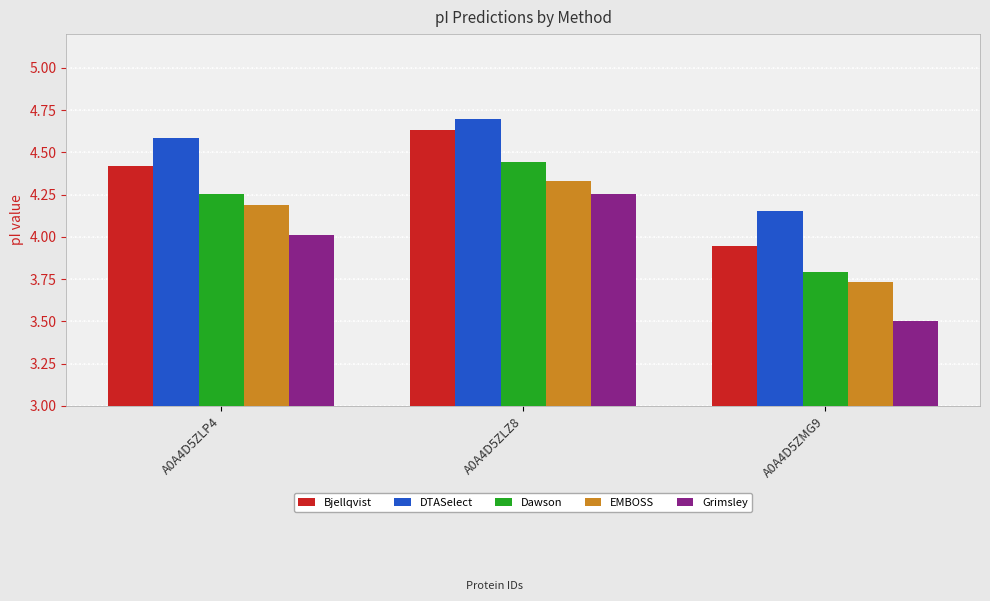

Rank the categories by Grimsley value from highest to lowest.

A0A4D5ZLZ8, A0A4D5ZLP4, A0A4D5ZMG9